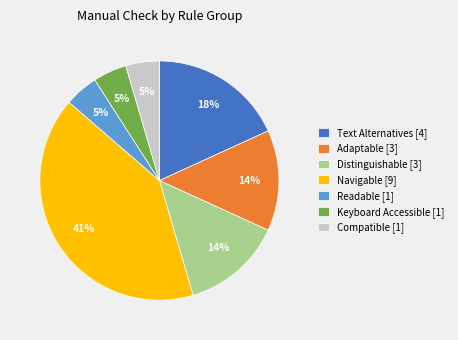

Between Navigable [9] and Text Alternatives [4], which is larger?

Navigable [9]